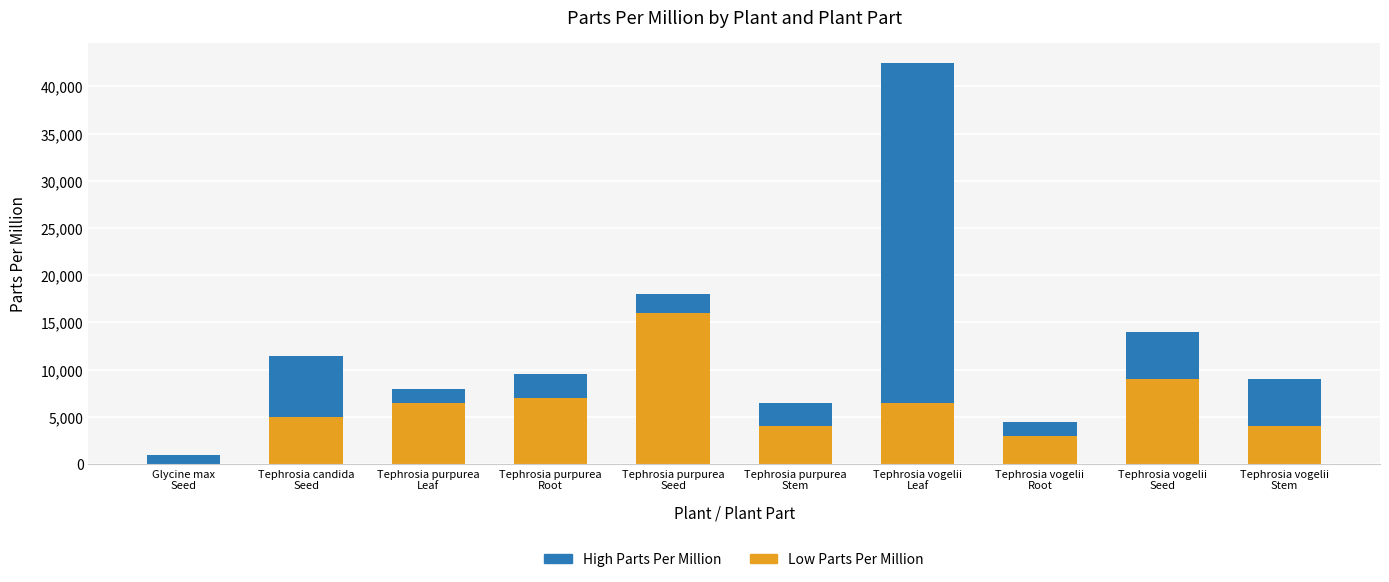

What is the maximum value for Low Parts Per Million?

16000